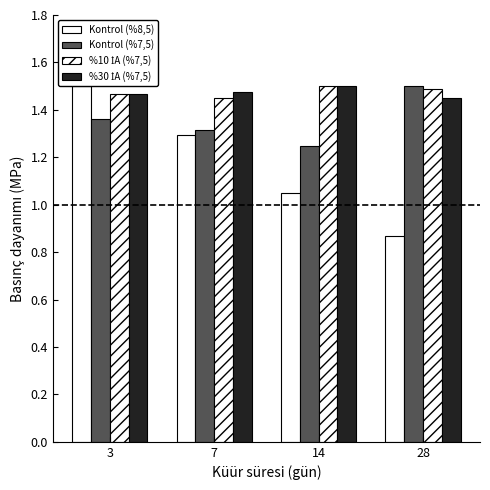

What is the spread (max minus min) of values at 14?

0.5